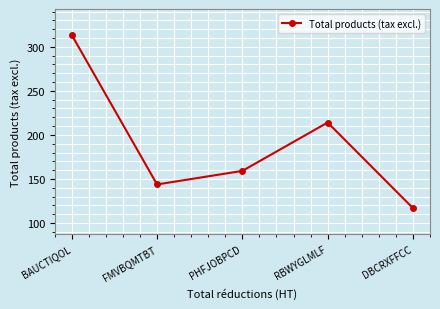

Reading left to right, transcribe all the data shown in this chart.

BAUCTIQOL=313.4	FMVBQMTBT=143.8	PHFJOBPCD=159.2	RBWYGLMLF=214.1	DBCRXFFCC=117.0